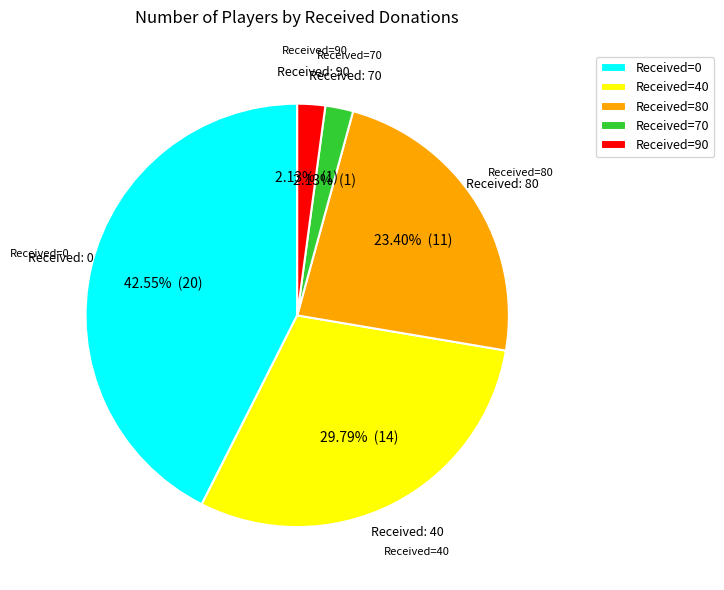

Is Received=0 the majority of the pie?

No